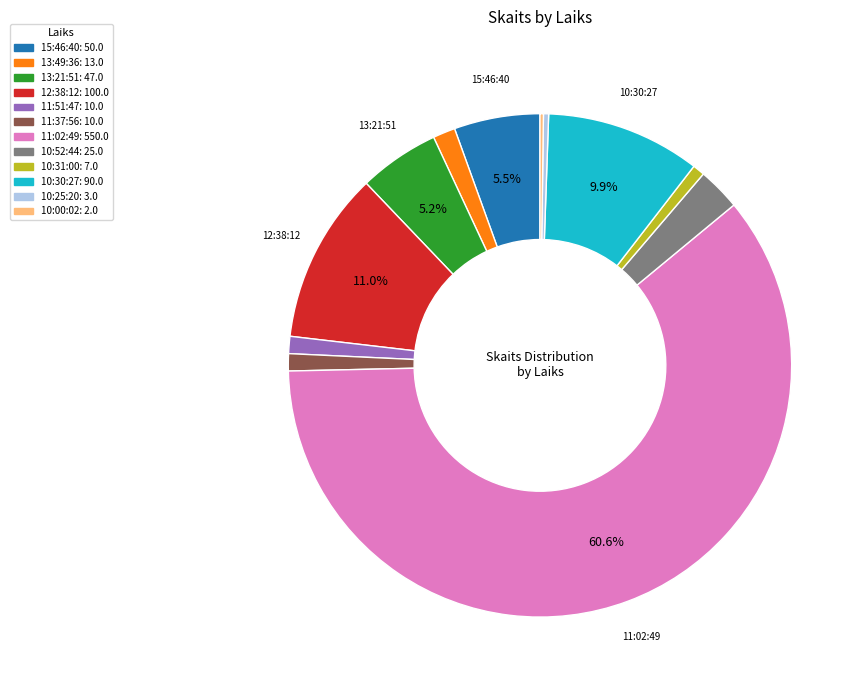

To the nearest percent, what portion does 13:21:51 represent?

5%